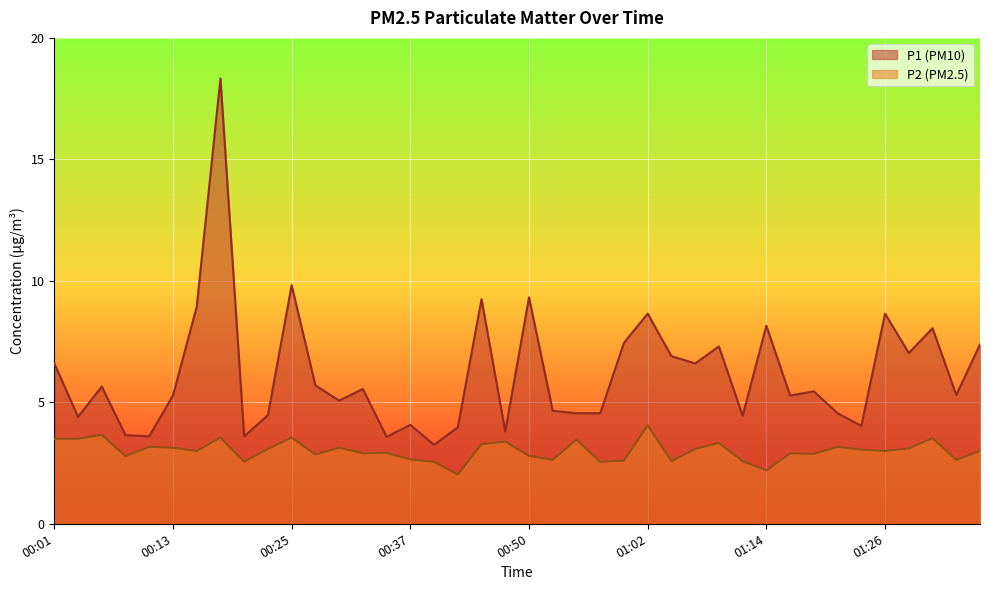

Does the chart display data point markers on the line(s)?

No